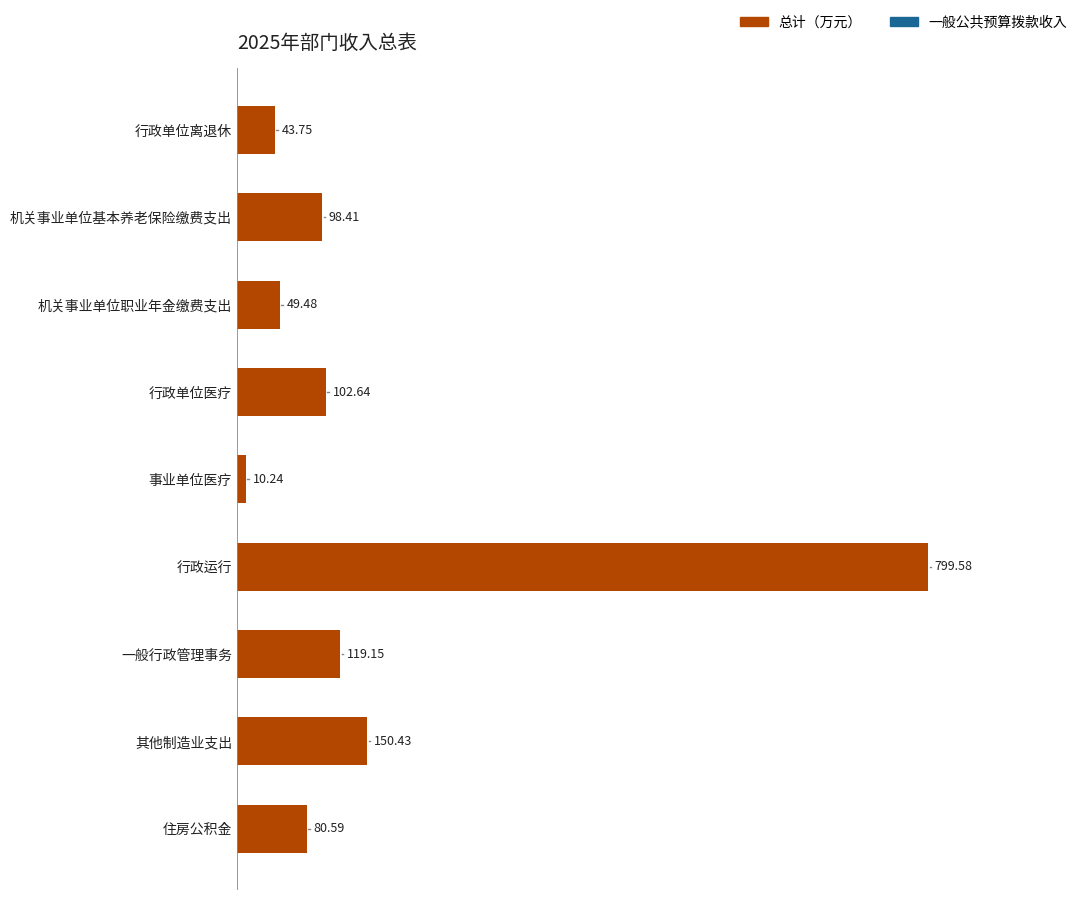

What is the label of the 5th bar from the bottom?

事业单位医疗